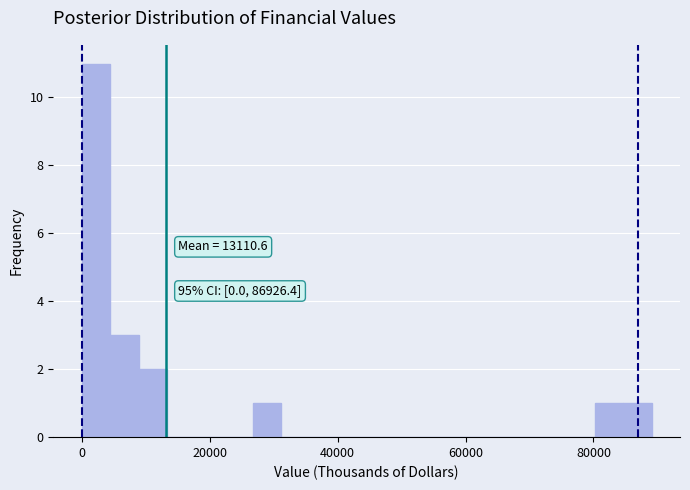

Read against the x-axis, roughly where is the centre of the tallest bar?

2000